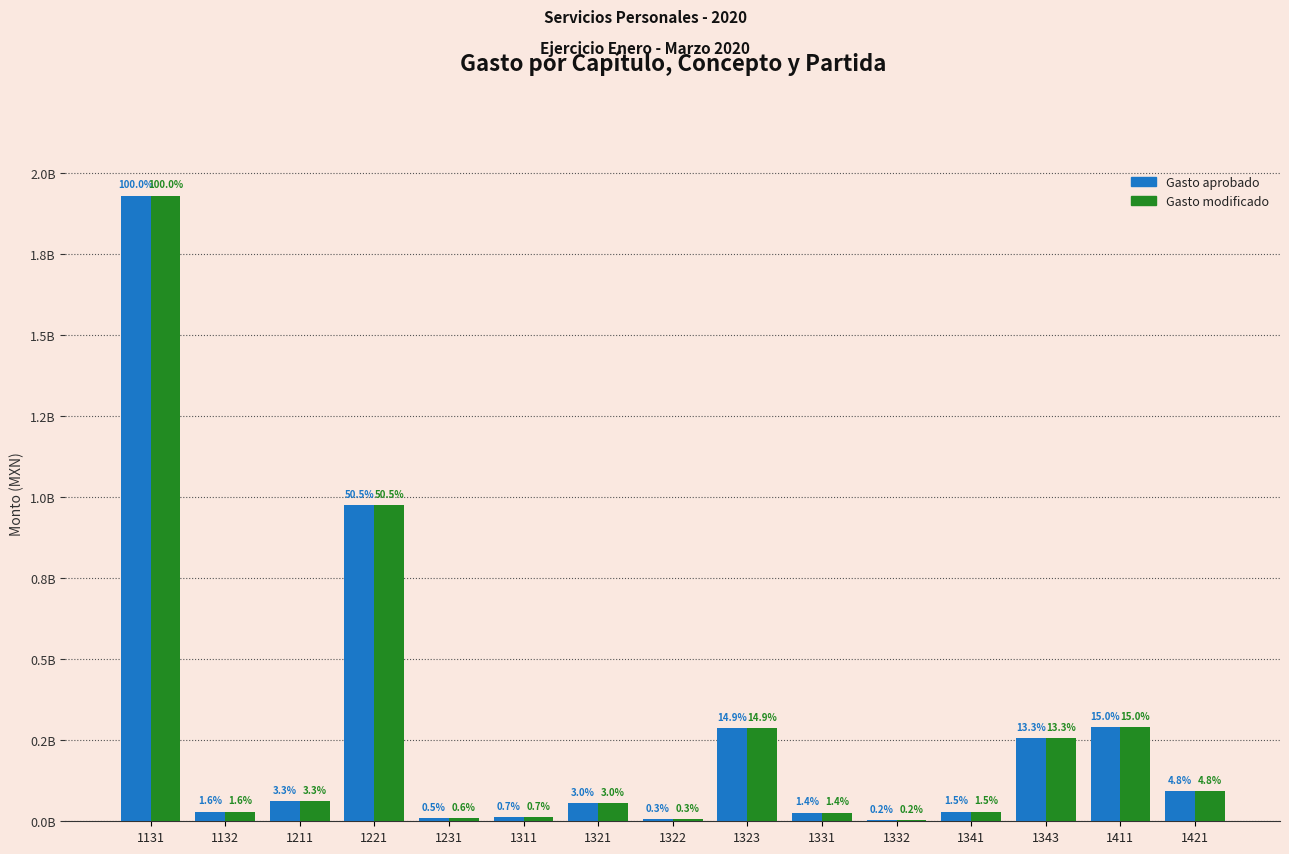

What is the maximum value for Gasto modificado?

1930119981.0